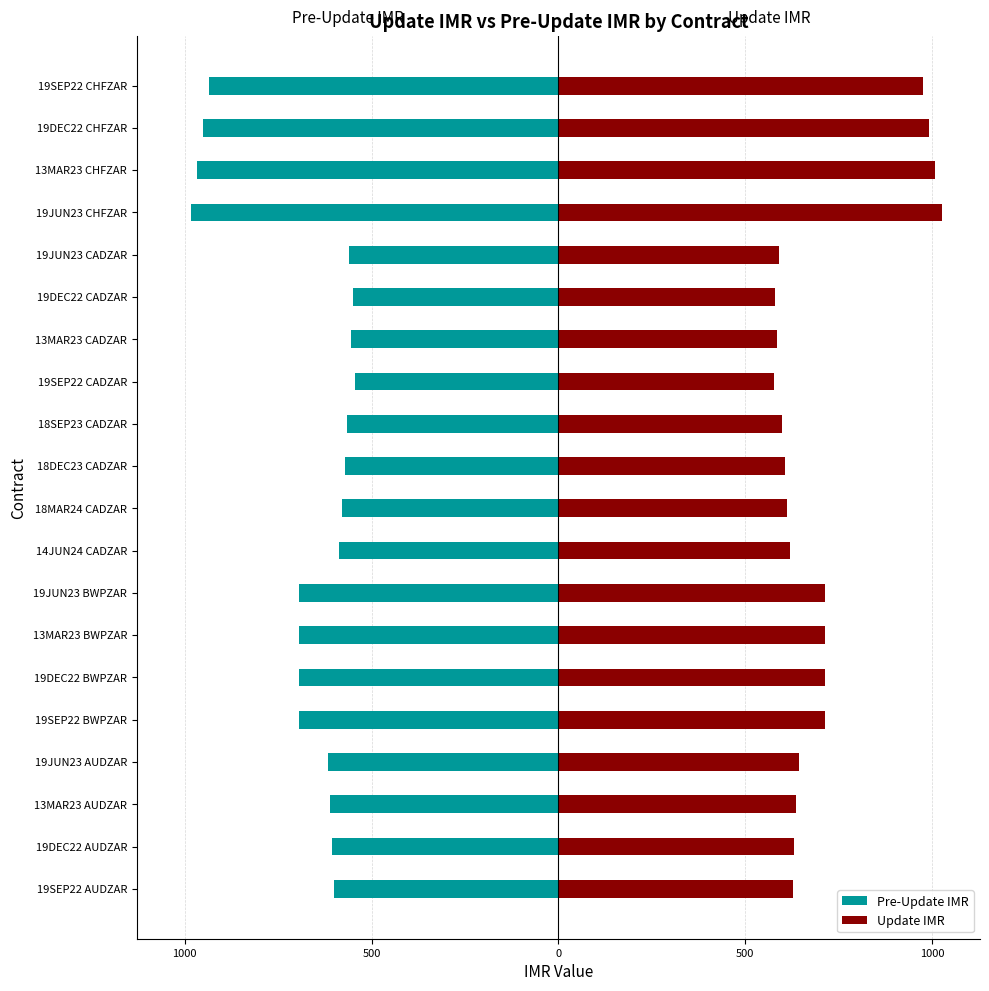

The value of Pre-Update IMR at 18SEP23 CADZAR is -566. True or false?

True